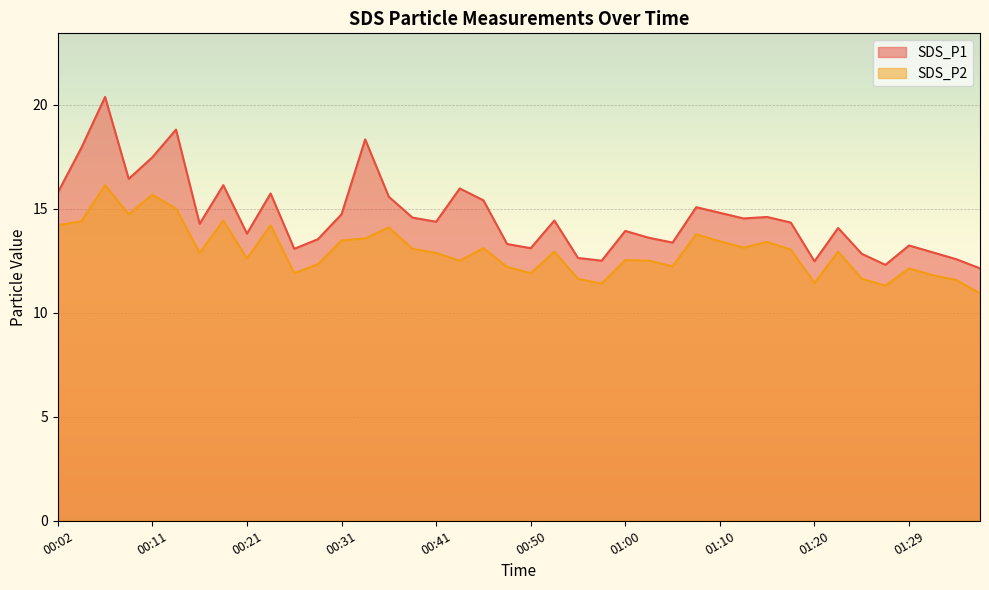

Between 00:46 and 01:37, which series saw the biggest shift?

SDS_P1